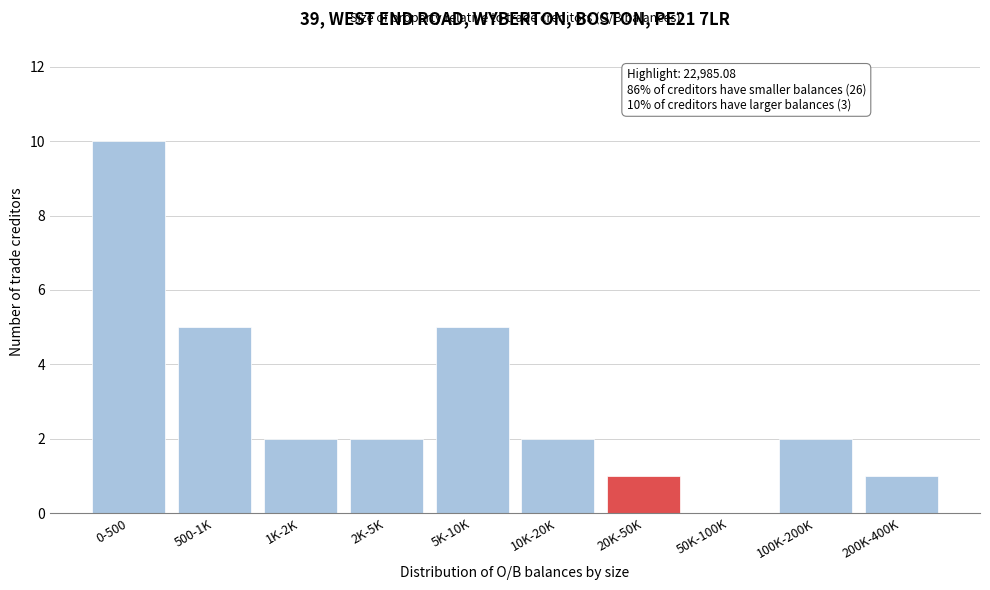

Reading right to left, transcribe all the data shown in this chart.

200K-400K=1	100K-200K=2	50K-100K=0	20K-50K=1	10K-20K=2	5K-10K=5	2K-5K=2	1K-2K=2	500-1K=5	0-500=10